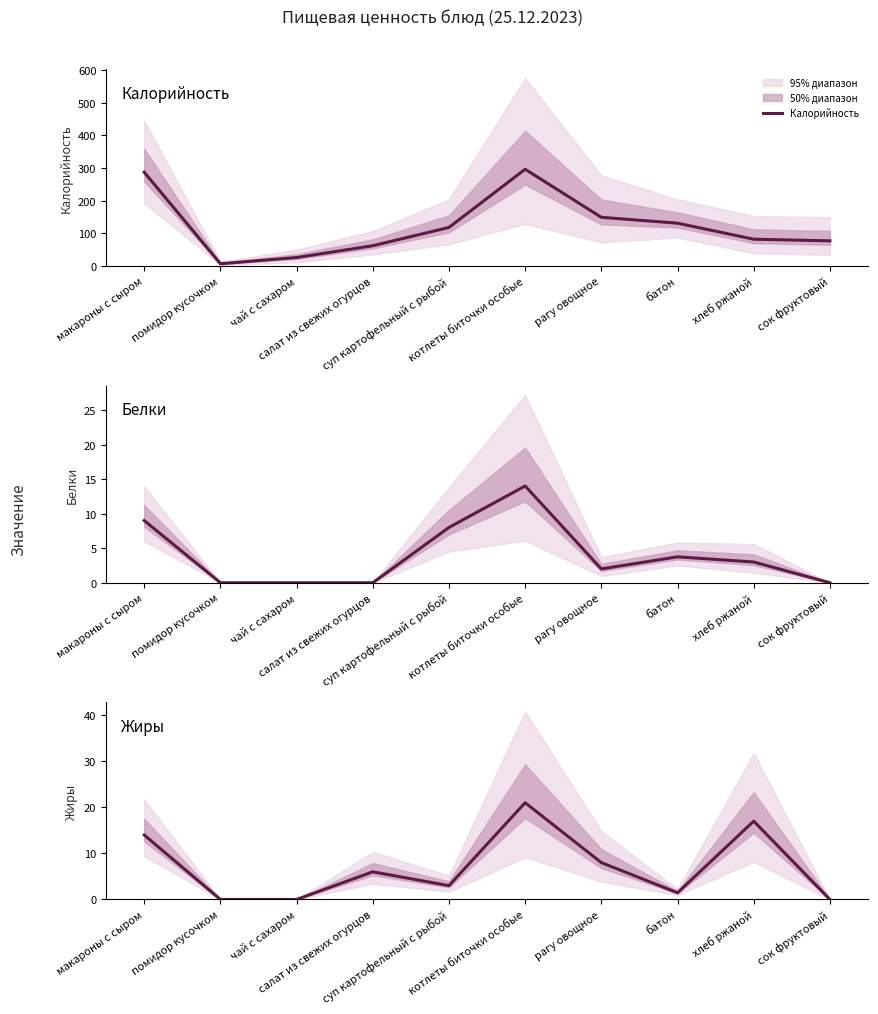

What is the label of the 1st point from the left?

макароны с сыром